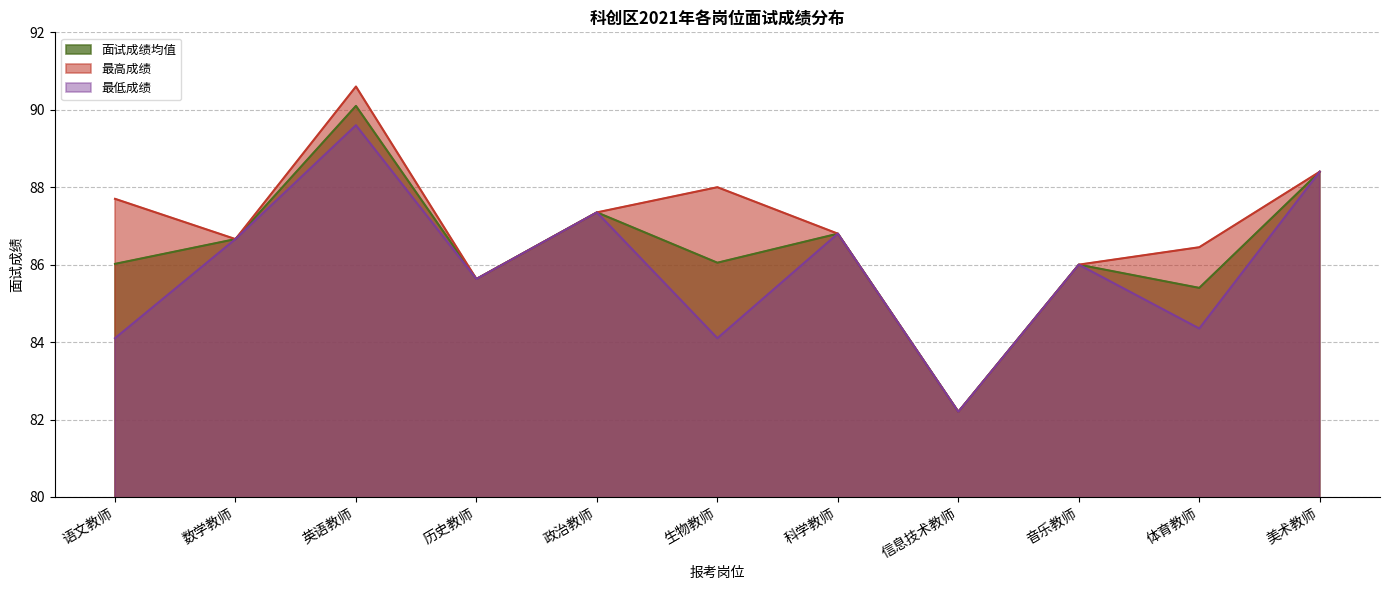

What is the difference between the 最低成绩 values at 历史教师 and 英语教师?

4.0